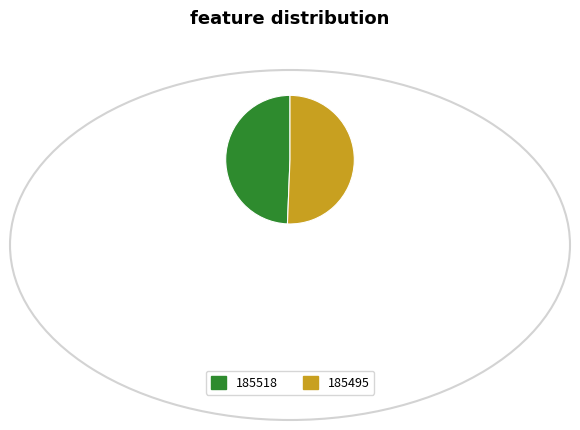

Do 185518 and 185495 together represent more than half of the pie?

Yes